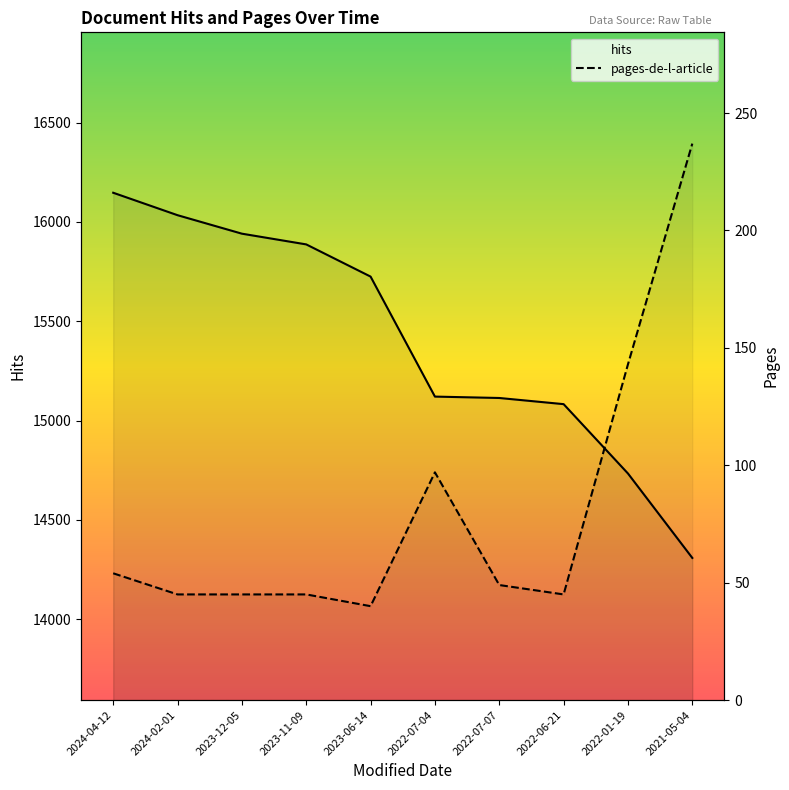

Rank the series by their maximum value, from lowest to highest.

pages-de-l-article, hits